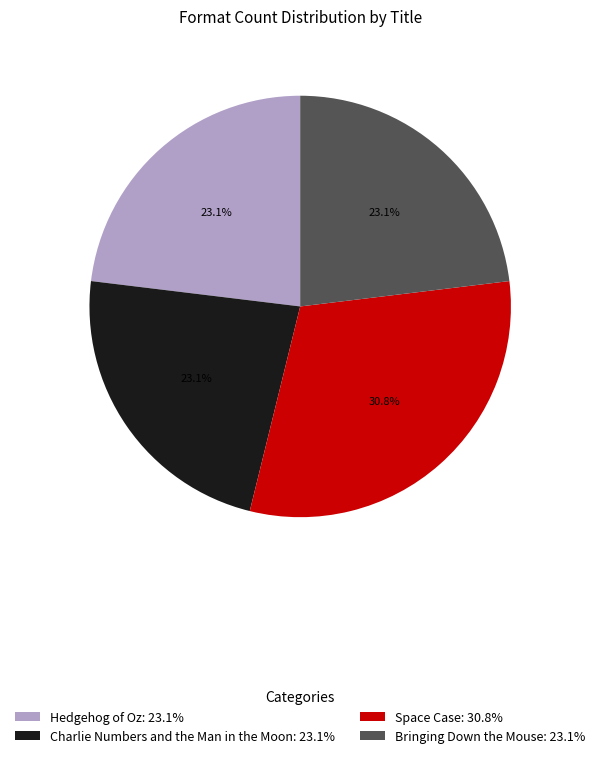

True or false: Bringing Down the Mouse accounts for 23% of the total.

True